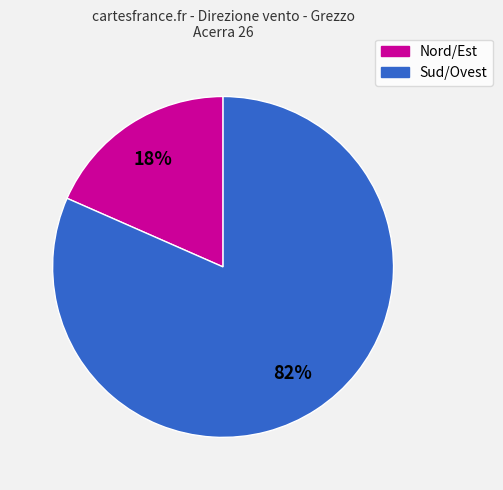

To the nearest percent, what is the average slice percentage?

50%